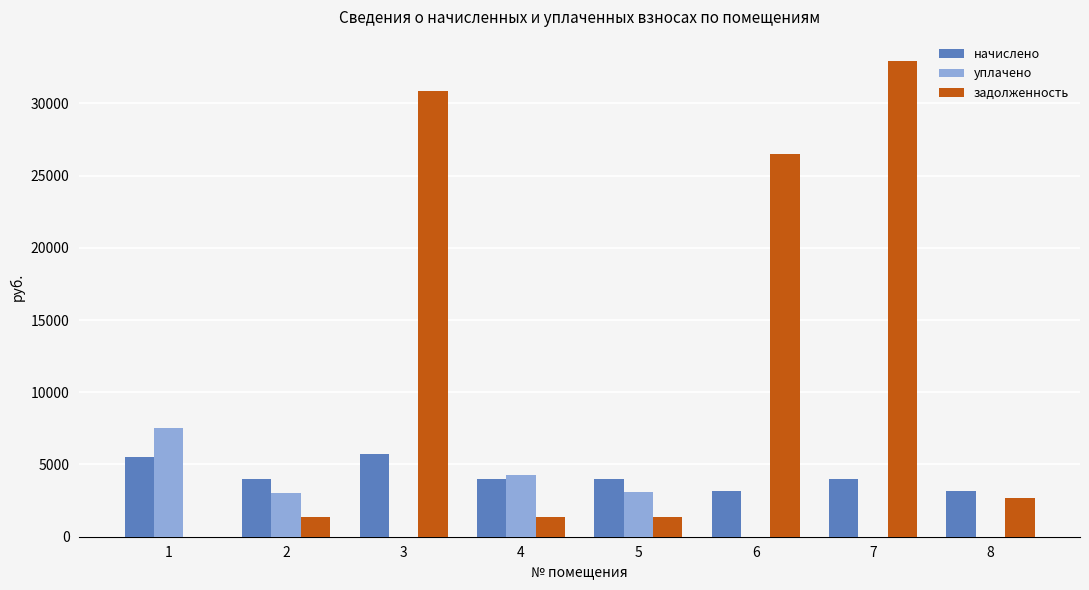

What is the highest value of the начислено series?

5731.2